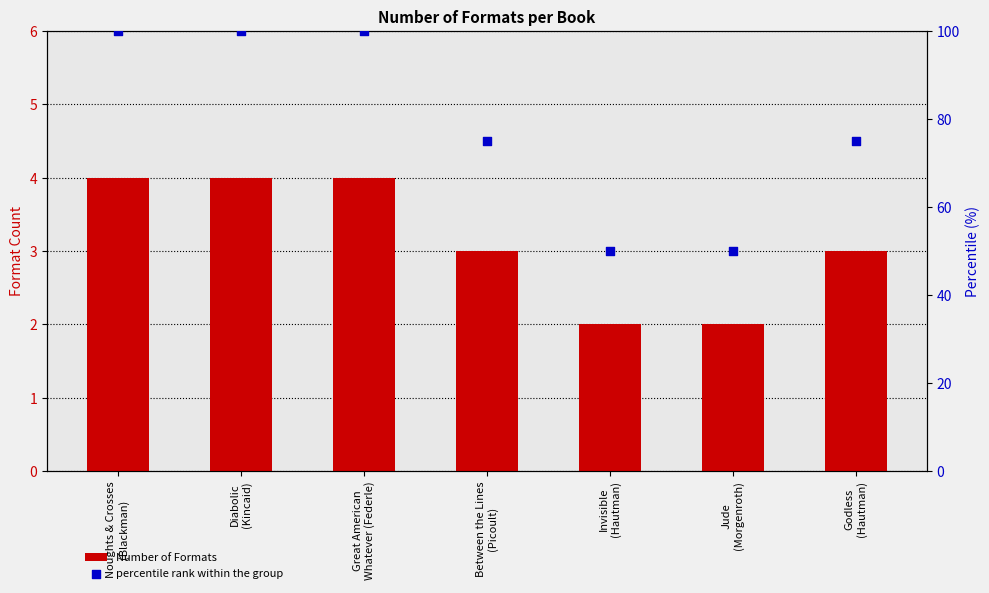

Is the value of percentile rank within the group at Godless
(Hautman) greater than the value of Number of Formats at Jude
(Morgenroth)?

Yes